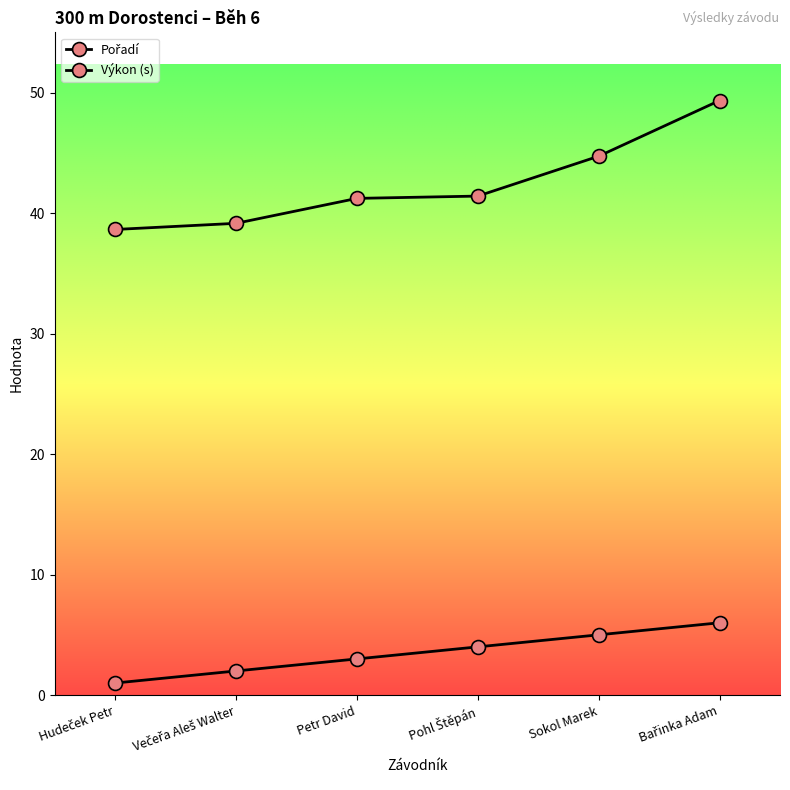

Is it true that Výkon (s) equals 49.3 at Bařinka Adam?

True